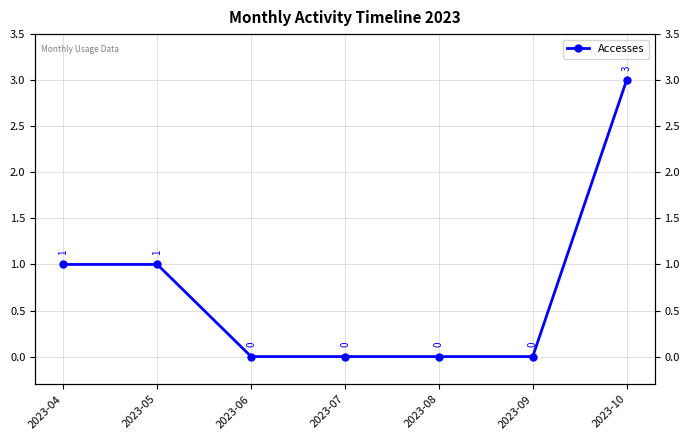

The value at 2023-08 is -2. True or false?

False